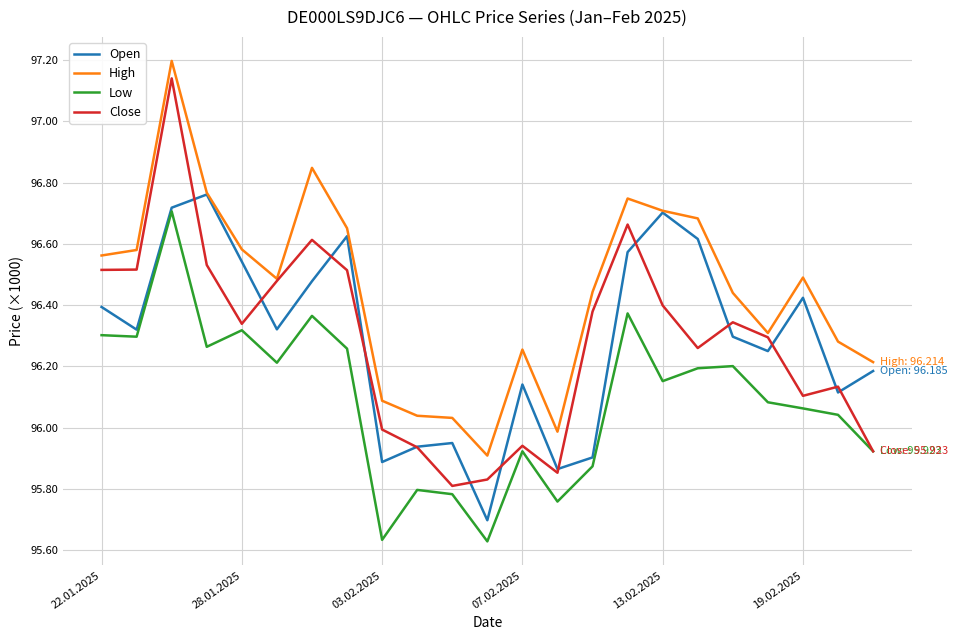

Does the chart have visible grid lines?

Yes